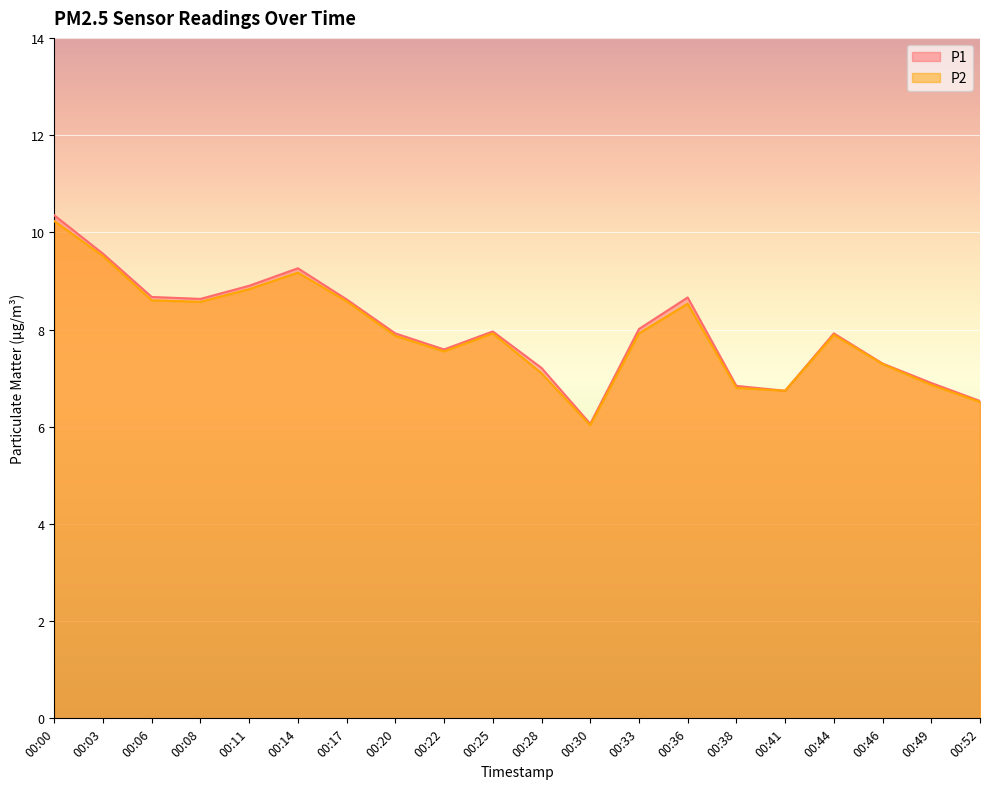

At which category does P1 reach its first local valley?

00:08